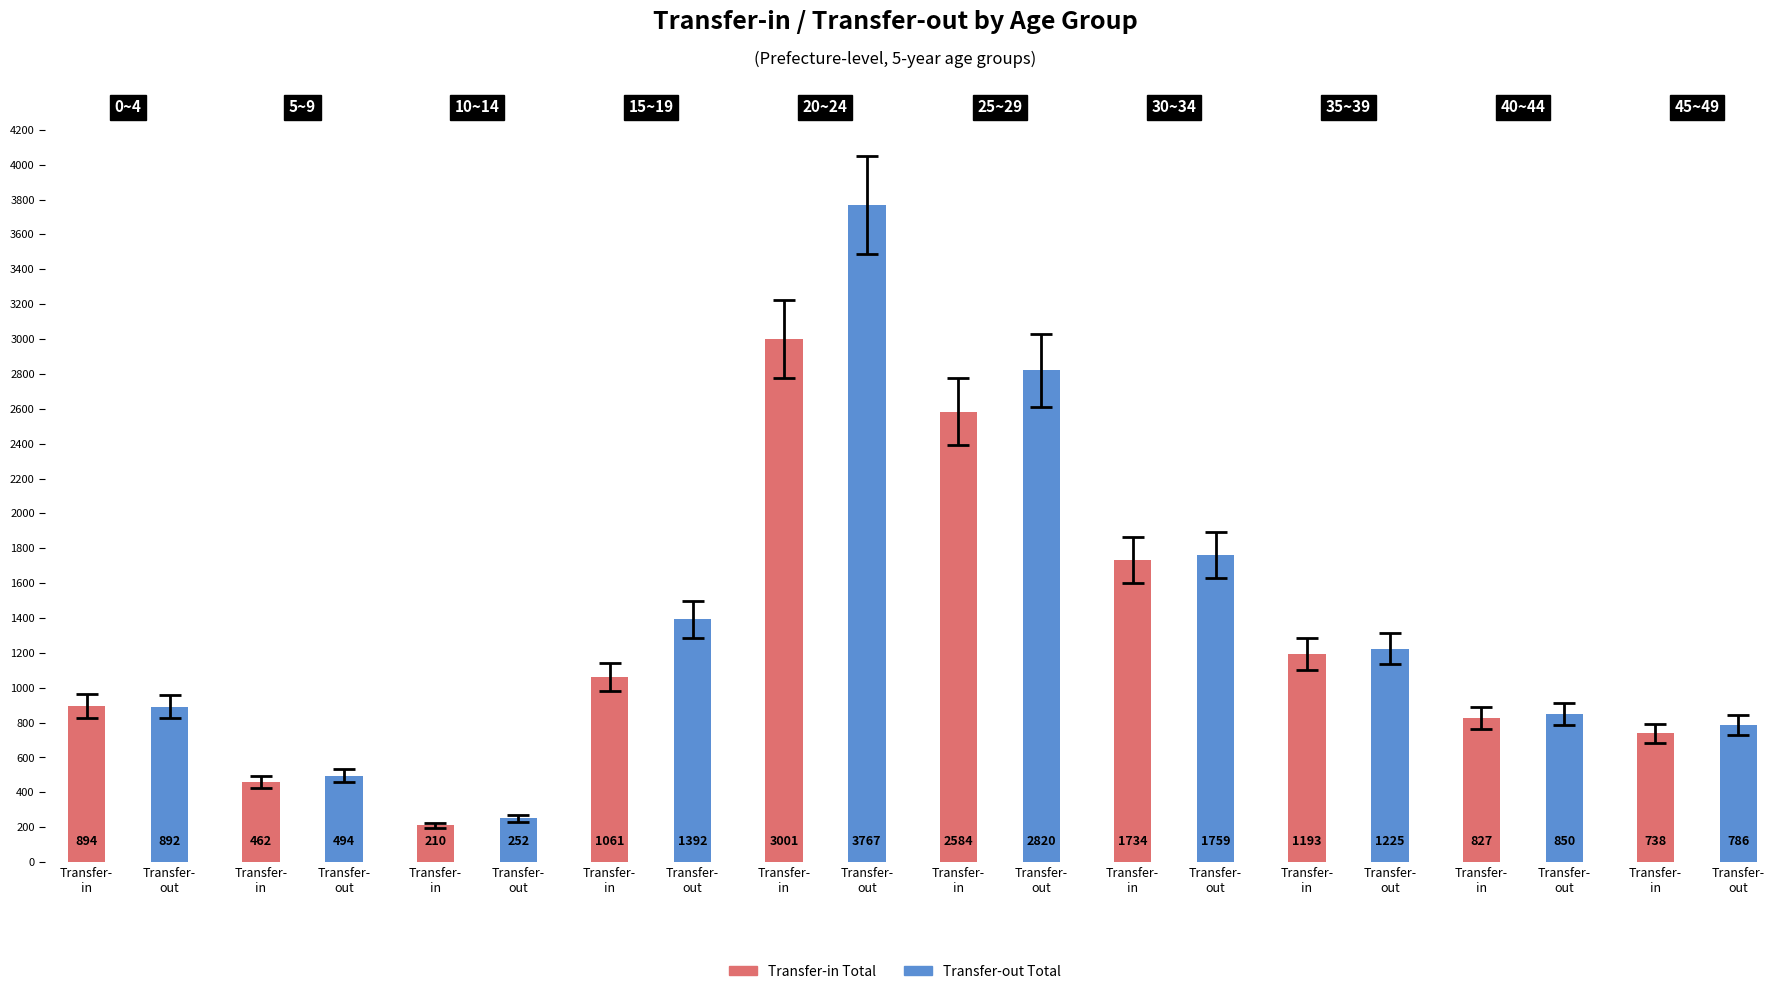

How many values in the Transfer-out Total series exceed 1225?

4